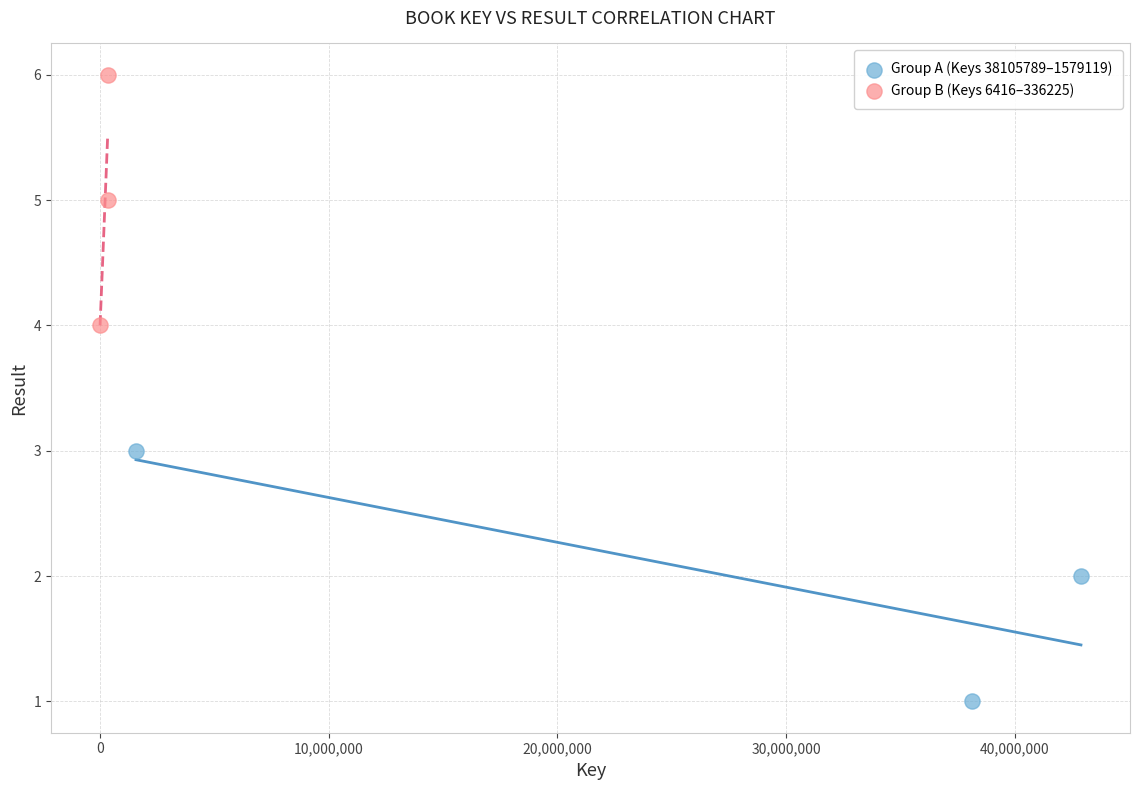

Which series reaches the minimum Y coordinate?

Group A (Keys 38105789–1579119)